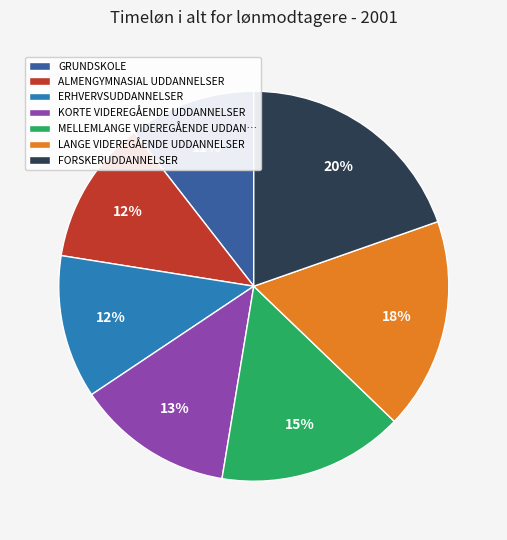

True or false: ALMENGYMNASIAL UDDANNELSER accounts for 12% of the total.

True